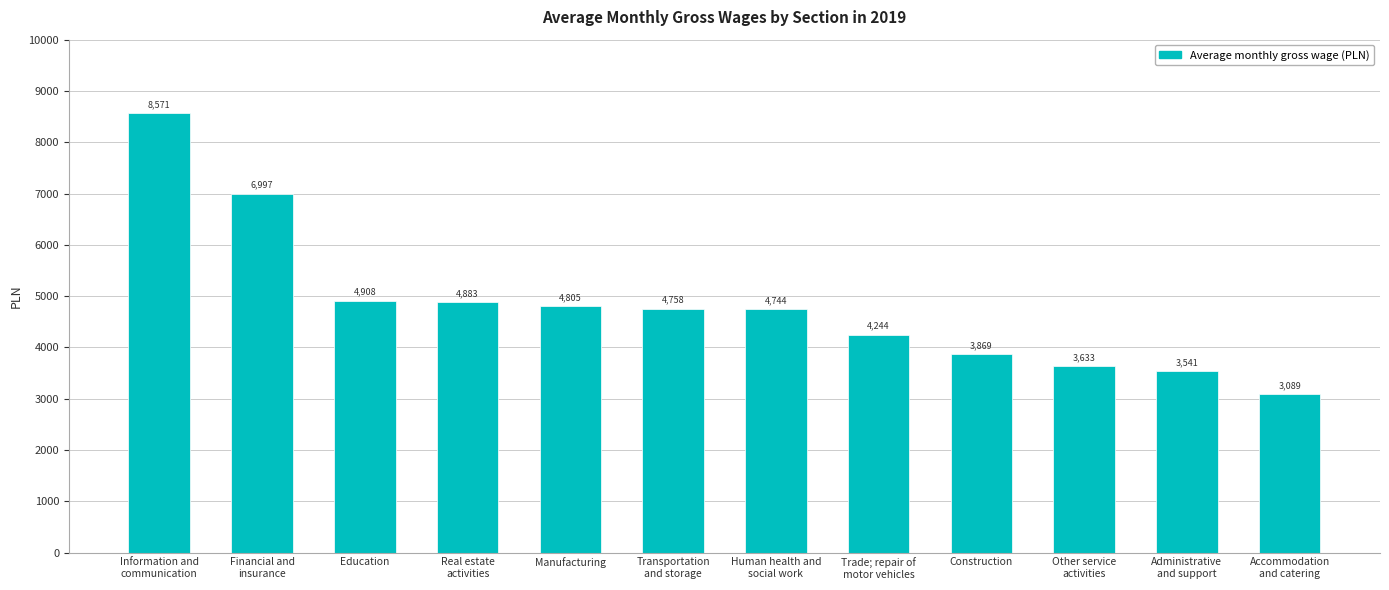

What is the difference between the values at Construction and Education?

1039.0